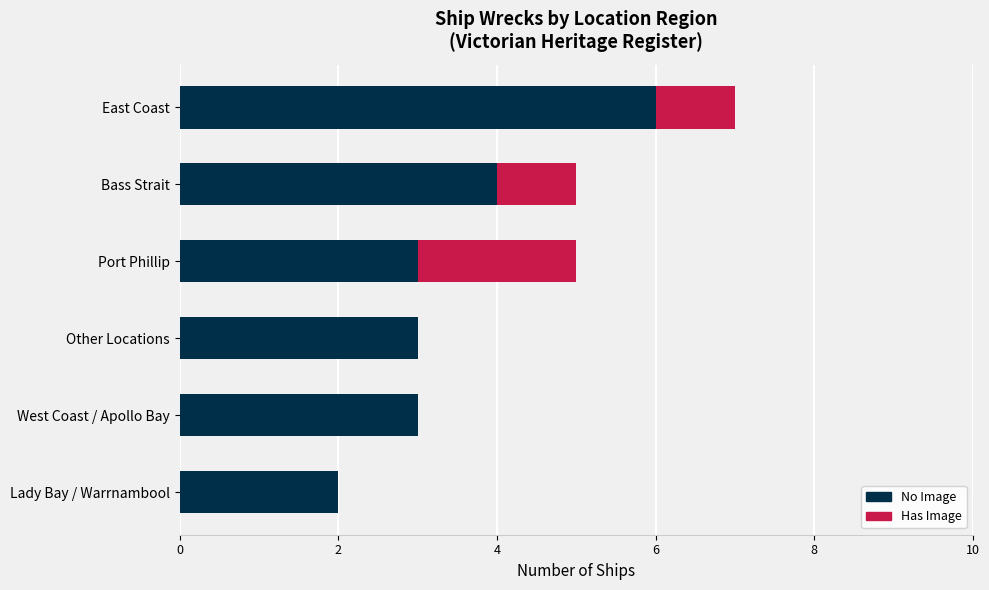

How many distinct data groups are displayed?

2